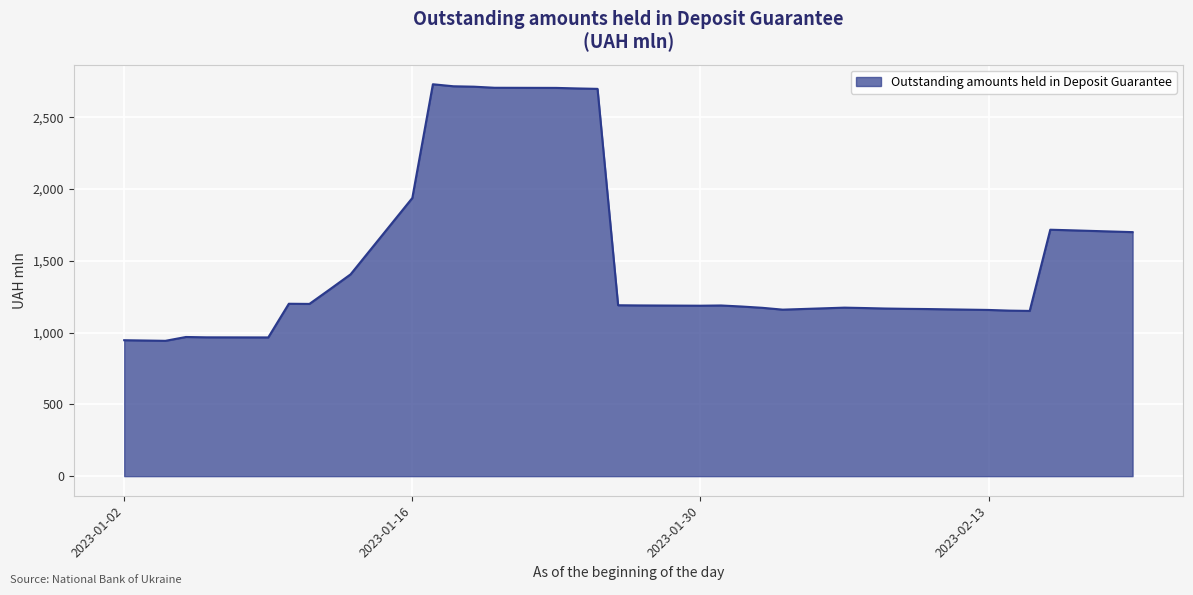

What is the difference between the maximum and minimum values?

1787.7